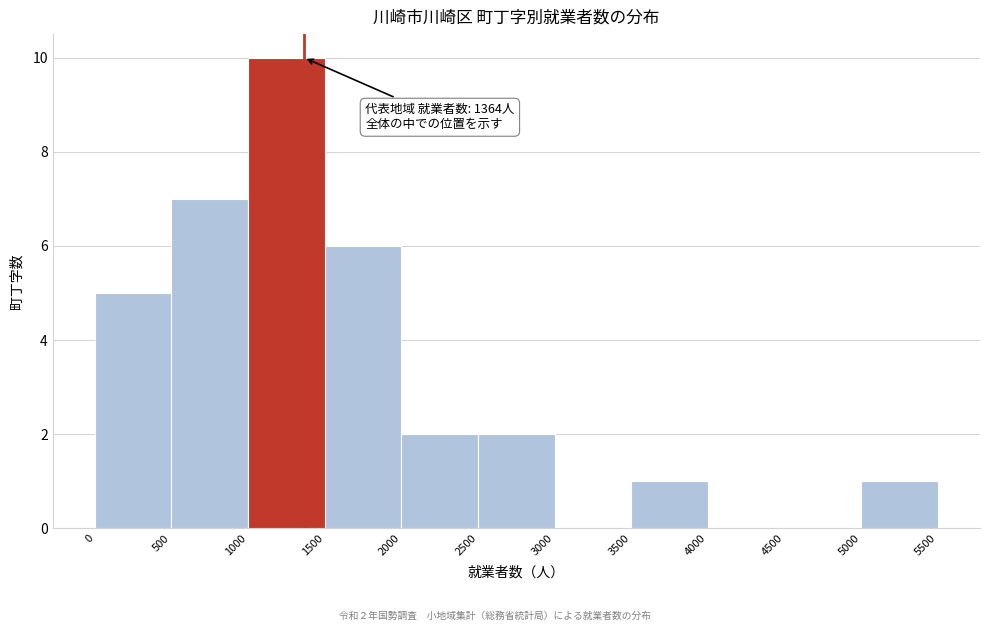

Which range on the x-axis has the tallest bar?

1000 to 1500